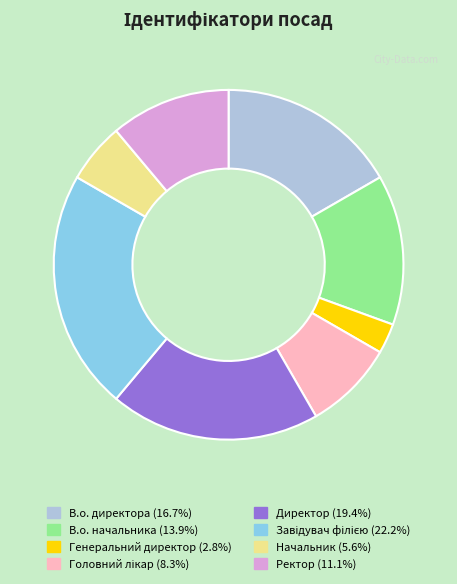

Between Ректор and Начальник, which is larger?

Ректор